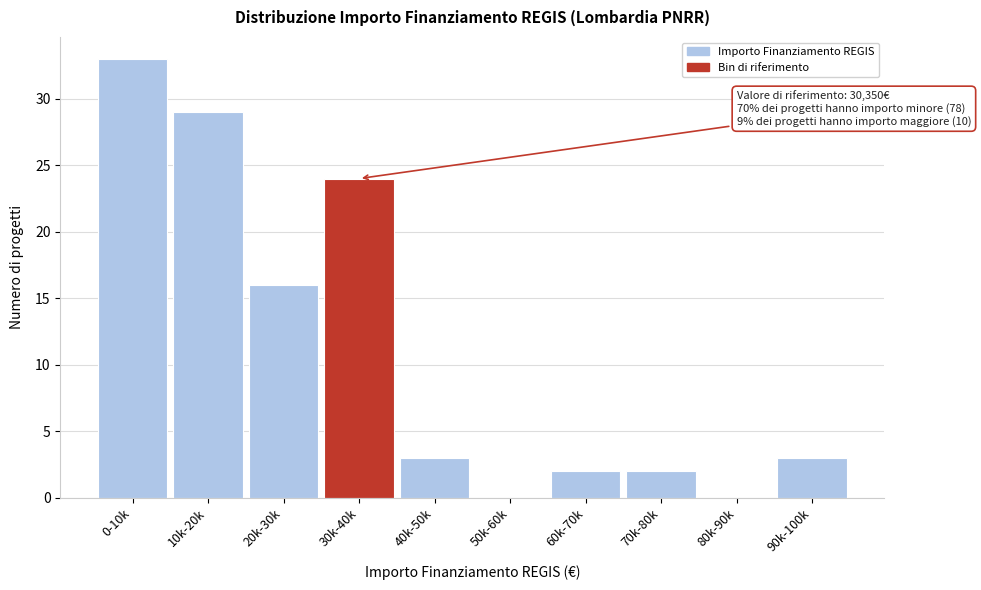

Reading left to right, what are all the values shown in this chart?

0-10k=33	10k-20k=29	20k-30k=16	30k-40k=24	40k-50k=3	50k-60k=0	60k-70k=2	70k-80k=2	80k-90k=0	90k-100k=3